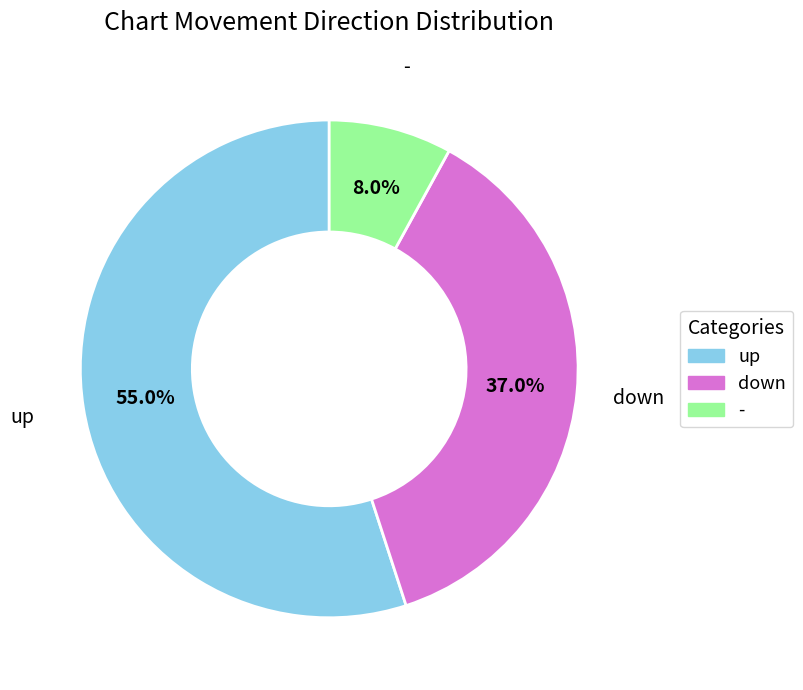

Is the sum of up and - greater than half?

Yes